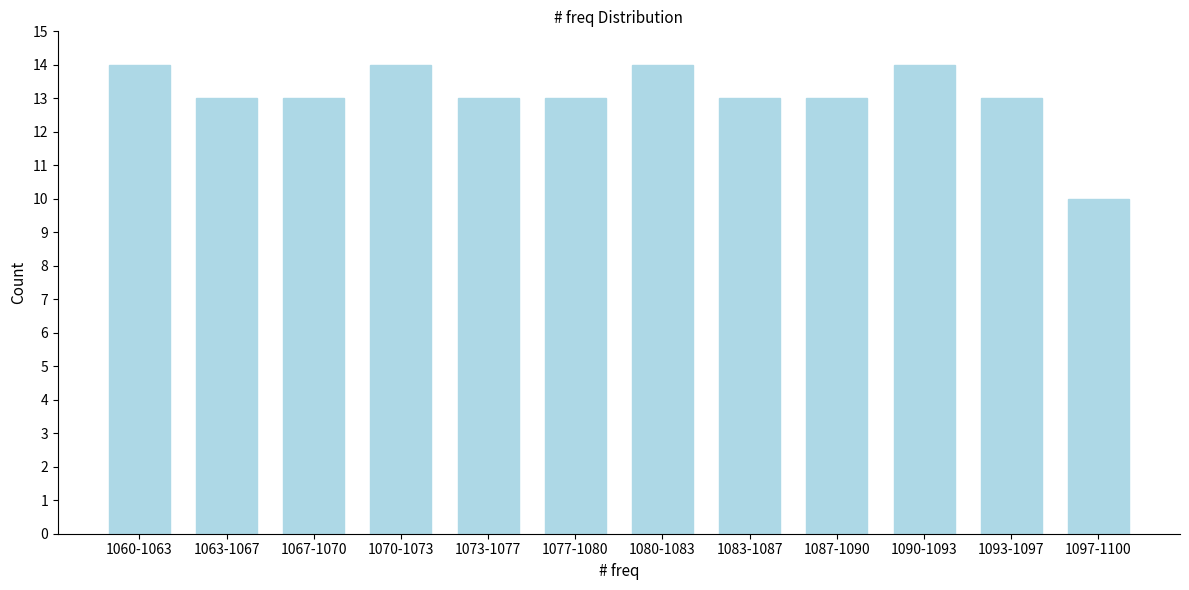

Reading left to right, transcribe all the data shown in this chart.

1060-1063=14	1063-1067=13	1067-1070=13	1070-1073=14	1073-1077=13	1077-1080=13	1080-1083=14	1083-1087=13	1087-1090=13	1090-1093=14	1093-1097=13	1097-1100=10